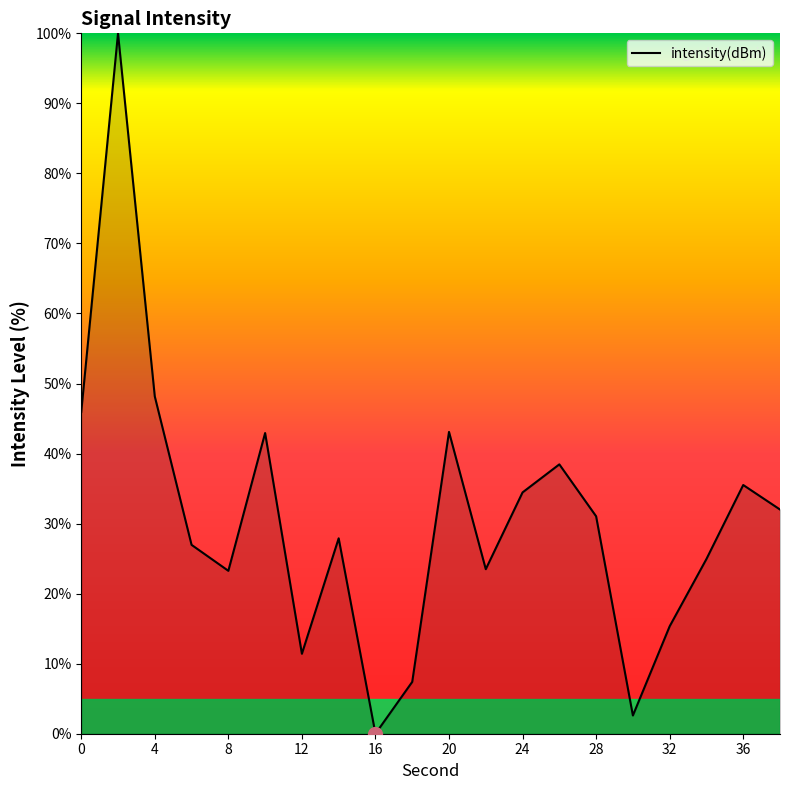

What is the greatest value displayed?

100.0